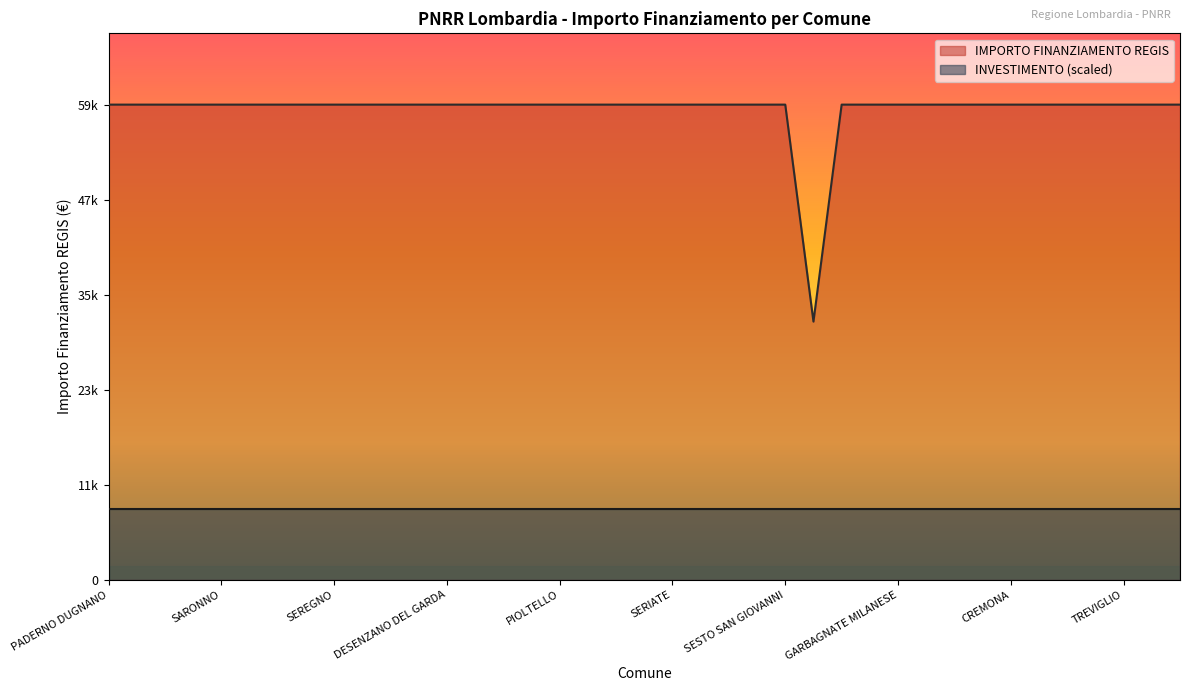

How many interior local valleys (lower than both neighbors) does the data have?

1